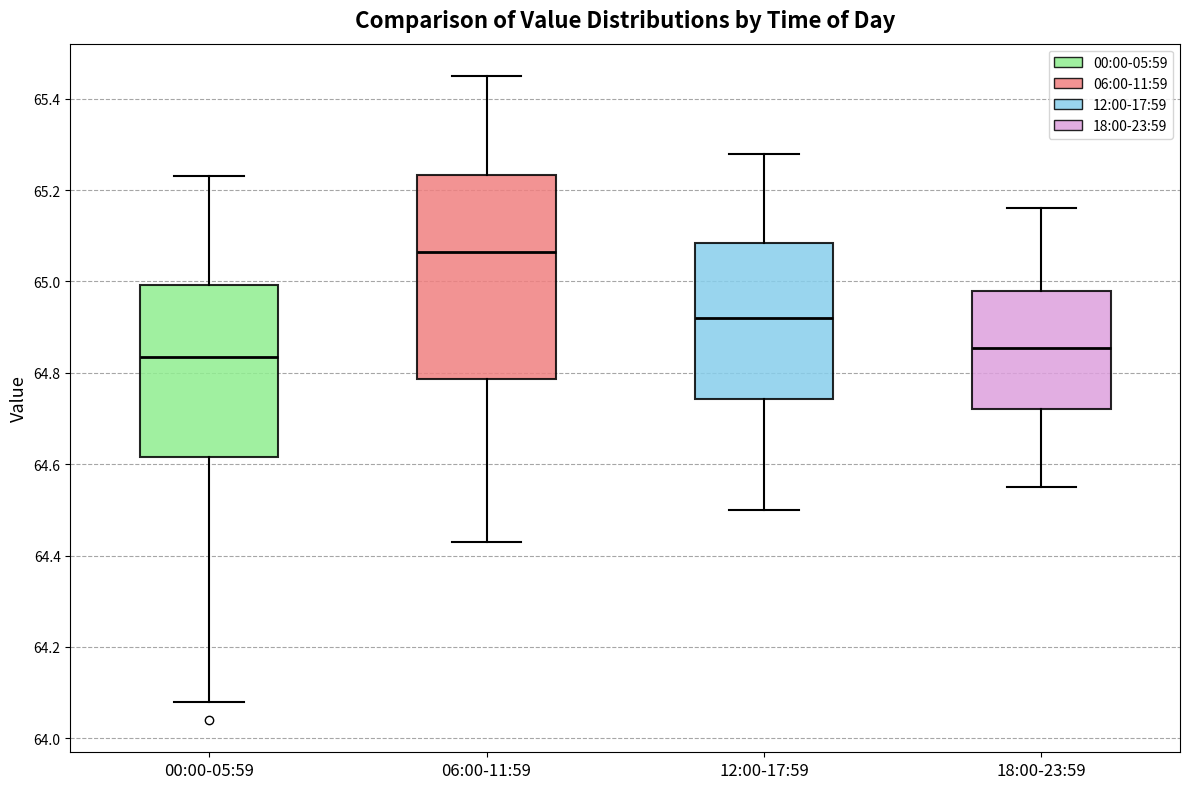

Reading left to right, transcribe this box plot: for each box, give where its median line is, the range the box spans, and where its two whiskers end, as read against the y-axis. The values are not printed on the chart, so give them approximately, as read against the axis.

00:00-05:59: median 64.84, box 64.62 to 65.00, whiskers 64.08 to 65.24
06:00-11:59: median 65.06, box 64.78 to 65.24, whiskers 64.44 to 65.46
12:00-17:59: median 64.92, box 64.74 to 65.08, whiskers 64.50 to 65.28
18:00-23:59: median 64.86, box 64.72 to 64.98, whiskers 64.56 to 65.16